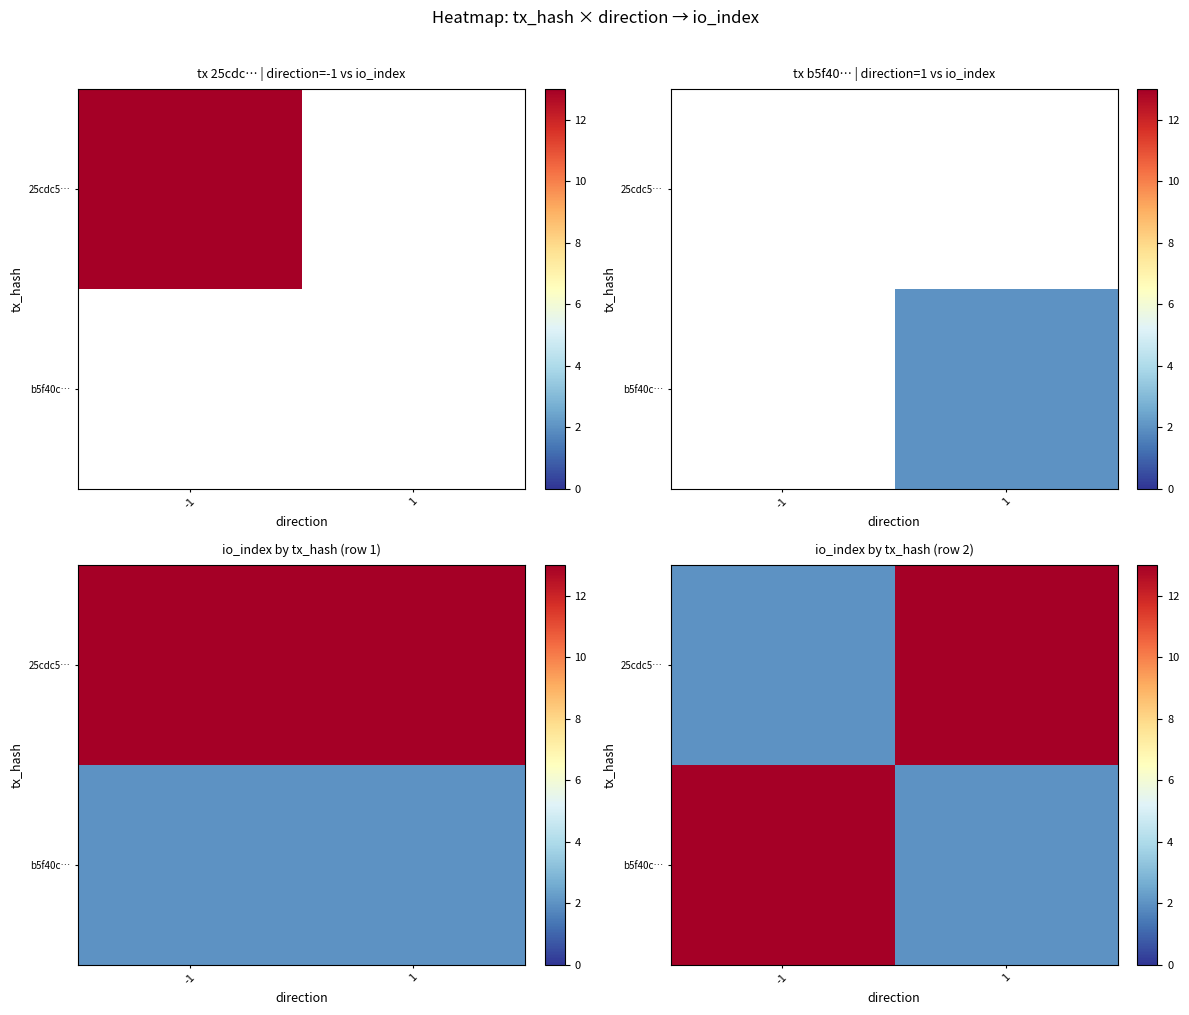

What is the maximum value shown in the chart?

13